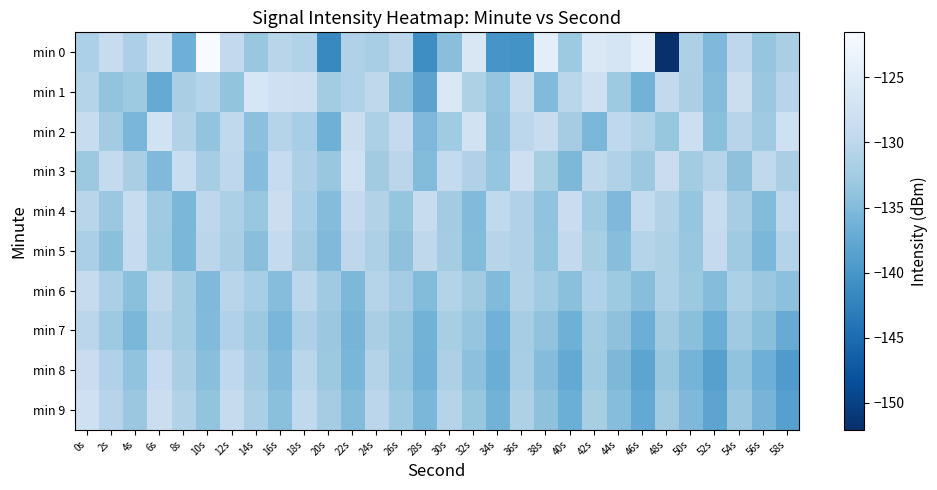

Reading left to right, what are all the values shown in this chart?

min 0: 0s=-131.6	2s=-128.7	4s=-131.5	6s=-128.2	8s=-136.6	10s=-121.5	12s=-129.5	14s=-133.4	16s=-130.4	18s=-131.2	20s=-141.6	22s=-131.3	24s=-132.1	26s=-130.2	28s=-141.0	30s=-134.5	32s=-126.1	34s=-140.1	36s=-140.4	38s=-124.5	40s=-132.9	42s=-126.0	44s=-126.8	46s=-124.3	48s=-152.1	50s=-131.5	52s=-135.4	54s=-129.9	56s=-133.7	58s=-131.8
min 1: 0s=-130.6	2s=-133.8	4s=-132.9	6s=-137.4	8s=-131.9	10s=-130.8	12s=-133.7	14s=-126.5	16s=-127.8	18s=-128.0	20s=-132.5	22s=-131.2	24s=-129.8	26s=-134.1	28s=-138.2	30s=-125.9	32s=-131.4	34s=-133.6	36s=-128.7	38s=-135.1	40s=-130.3	42s=-127.8	44s=-132.9	46s=-136.2	48s=-129.5	50s=-131.7	52s=-134.8	54s=-128.3	56s=-133.2	58s=-130.6
min 2: 0s=-128.9	2s=-132.4	4s=-135.7	6s=-127.3	8s=-131.1	10s=-133.8	12s=-129.6	14s=-134.2	16s=-130.8	18s=-132.1	20s=-136.5	22s=-128.4	24s=-131.6	26s=-129.2	28s=-135.3	30s=-132.7	32s=-127.5	34s=-133.9	36s=-130.1	38s=-128.8	40s=-132.3	42s=-135.6	44s=-129.7	46s=-131.0	48s=-133.5	50s=-128.2	52s=-134.4	54s=-130.5	56s=-132.8	58s=-127.9
min 3: 0s=-133.1	2s=-129.4	4s=-131.8	6s=-135.2	8s=-128.6	10s=-132.2	12s=-130.0	14s=-134.7	16s=-129.1	18s=-131.5	20s=-133.3	22s=-127.7	24s=-132.6	26s=-130.2	28s=-134.9	30s=-129.3	32s=-131.2	34s=-133.7	36s=-128.1	38s=-132.0	40s=-135.4	42s=-129.8	44s=-131.3	46s=-133.0	48s=-128.5	50s=-132.5	52s=-130.7	54s=-134.1	56s=-129.6	58s=-131.9
min 4: 0s=-130.4	2s=-133.2	4s=-128.7	6s=-132.8	8s=-135.5	10s=-129.9	12s=-131.6	14s=-133.4	16s=-128.3	18s=-132.1	20s=-134.8	22s=-129.2	24s=-131.0	26s=-133.7	28s=-128.9	30s=-132.4	32s=-135.1	34s=-129.6	36s=-131.3	38s=-133.9	40s=-128.5	42s=-132.7	44s=-135.3	46s=-129.4	48s=-131.1	50s=-133.6	52s=-128.8	54s=-132.2	56s=-135.0	58s=-129.7
min 5: 0s=-131.7	2s=-134.4	4s=-129.1	6s=-132.9	8s=-135.6	10s=-130.2	12s=-131.8	14s=-134.5	16s=-129.3	18s=-132.6	20s=-135.2	22s=-130.0	24s=-131.5	26s=-134.1	28s=-129.8	30s=-132.3	32s=-134.9	34s=-130.5	36s=-131.2	38s=-133.8	40s=-129.5	42s=-132.0	44s=-134.6	46s=-130.7	48s=-131.4	50s=-133.3	52s=-129.2	54s=-132.8	56s=-135.5	58s=-130.9
min 6: 0s=-129.0	2s=-131.7	4s=-134.3	6s=-129.8	8s=-132.5	10s=-135.2	12s=-130.4	14s=-132.1	16s=-134.7	18s=-130.1	20s=-132.8	22s=-135.4	24s=-130.7	26s=-132.3	28s=-134.9	30s=-130.9	32s=-132.6	34s=-135.1	36s=-131.0	38s=-132.7	40s=-134.4	42s=-131.2	44s=-132.9	46s=-134.6	48s=-131.4	50s=-133.0	52s=-134.8	54s=-131.6	56s=-133.2	58s=-134.2
min 7: 0s=-130.2	2s=-132.9	4s=-135.6	6s=-130.8	8s=-132.4	10s=-135.1	12s=-131.3	14s=-133.0	16s=-135.7	18s=-131.5	20s=-133.2	22s=-135.9	24s=-131.8	26s=-133.5	28s=-136.1	30s=-132.0	32s=-133.7	34s=-136.3	36s=-132.2	38s=-133.9	40s=-136.5	42s=-132.4	44s=-134.1	46s=-136.7	48s=-132.6	50s=-134.3	52s=-136.9	54s=-132.8	56s=-134.5	58s=-137.1
min 8: 0s=-128.5	2s=-131.2	4s=-133.9	6s=-129.1	8s=-131.8	10s=-134.5	12s=-129.7	14s=-132.4	16s=-135.1	18s=-130.3	20s=-133.0	22s=-135.7	24s=-130.9	26s=-133.6	28s=-136.3	30s=-131.5	32s=-134.2	34s=-136.9	36s=-132.1	38s=-134.8	40s=-137.5	42s=-132.7	44s=-135.4	46s=-138.1	48s=-133.3	50s=-136.0	52s=-138.7	54s=-133.9	56s=-136.6	58s=-139.3
min 9: 0s=-127.8	2s=-130.5	4s=-133.2	6s=-128.4	8s=-131.1	10s=-133.8	12s=-129.0	14s=-131.7	16s=-134.4	18s=-129.6	20s=-132.3	22s=-135.0	24s=-130.2	26s=-132.9	28s=-135.6	30s=-130.8	32s=-133.5	34s=-136.2	36s=-131.4	38s=-134.1	40s=-136.8	42s=-132.0	44s=-134.7	46s=-137.4	48s=-132.6	50s=-135.3	52s=-138.0	54s=-133.2	56s=-135.9	58s=-138.6